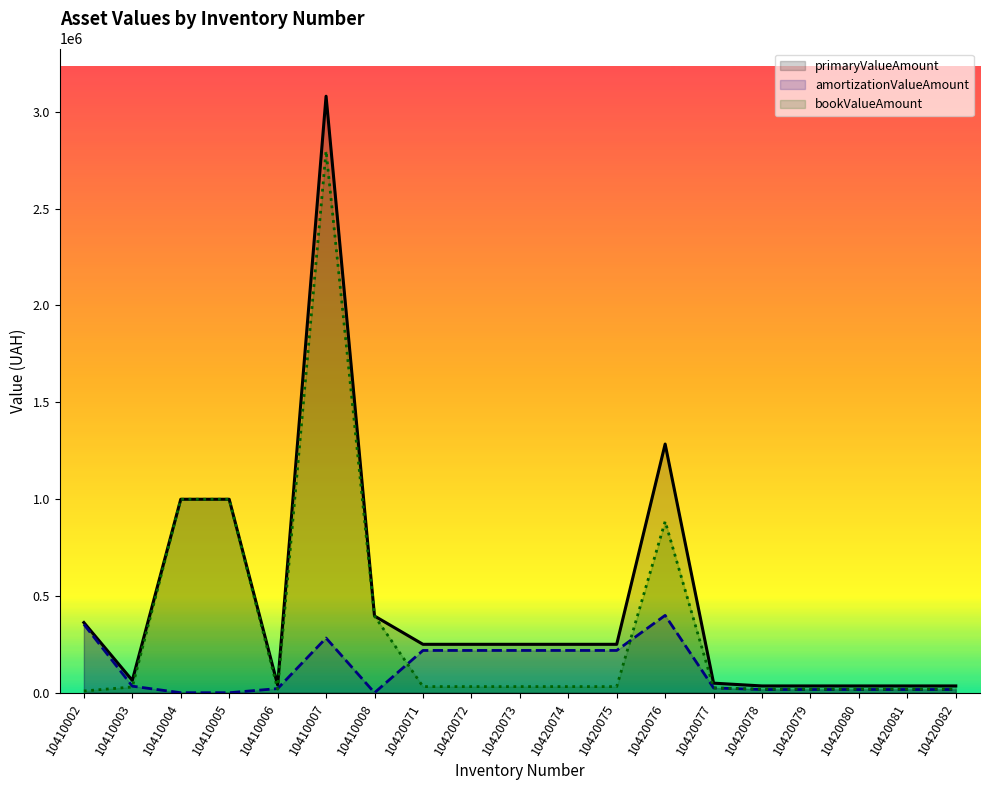

True or false: primaryValueAmount and bookValueAmount cross at least once.

False